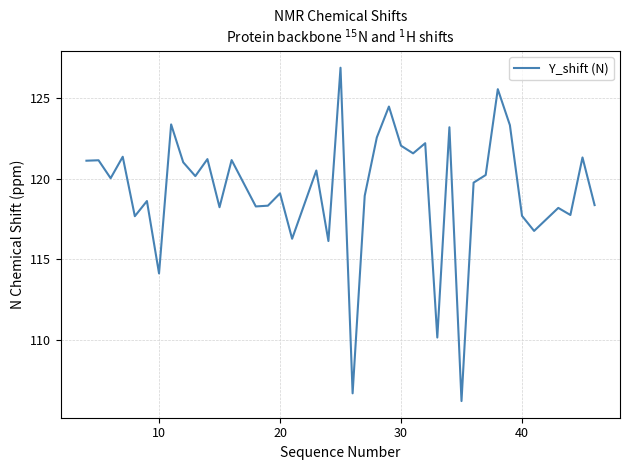

What is the greatest value displayed?

126.8